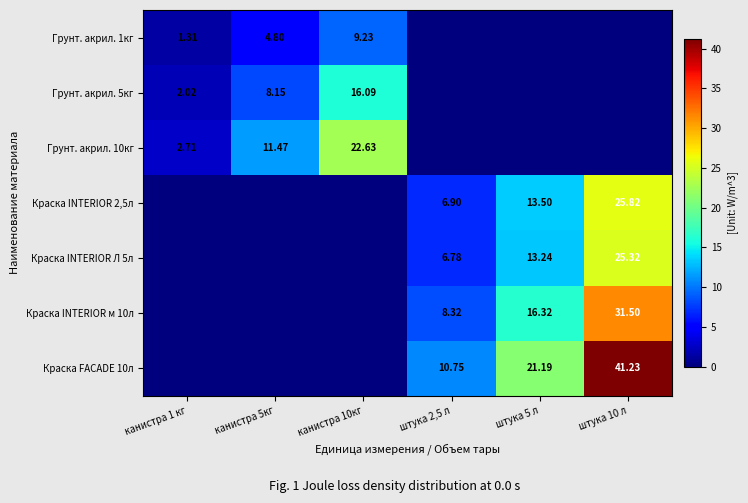

At штука 2,5 л, list the series in order from smallest to largest.

Грунт. акрил. 1кг, Грунт. акрил. 5кг, Грунт. акрил. 10кг, Краска INTERIOR Л 5л, Краска INTERIOR 2,5л, Краска INTERIOR м 10л, Краска FACADE 10л